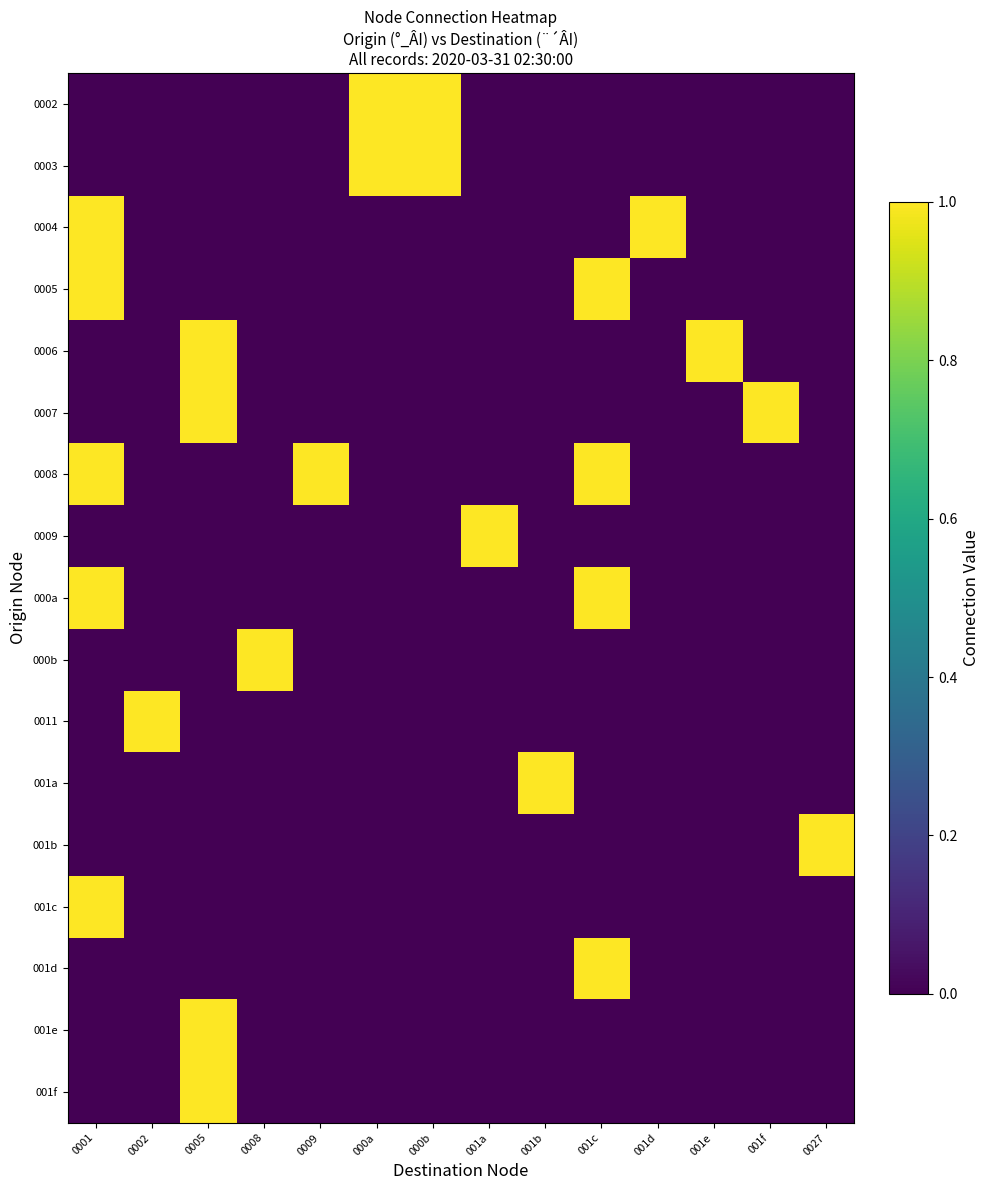

Reading left to right, what are all the values shown in this chart?

0002: 0001=0	0002=0	0005=0	0008=0	0009=0	000a=1	000b=1	001a=0	001b=0	001c=0	001d=0	001e=0	001f=0	0027=0
0003: 0001=0	0002=0	0005=0	0008=0	0009=0	000a=1	000b=1	001a=0	001b=0	001c=0	001d=0	001e=0	001f=0	0027=0
0004: 0001=1	0002=0	0005=0	0008=0	0009=0	000a=0	000b=0	001a=0	001b=0	001c=0	001d=1	001e=0	001f=0	0027=0
0005: 0001=1	0002=0	0005=0	0008=0	0009=0	000a=0	000b=0	001a=0	001b=0	001c=1	001d=0	001e=0	001f=0	0027=0
0006: 0001=0	0002=0	0005=1	0008=0	0009=0	000a=0	000b=0	001a=0	001b=0	001c=0	001d=0	001e=1	001f=0	0027=0
0007: 0001=0	0002=0	0005=1	0008=0	0009=0	000a=0	000b=0	001a=0	001b=0	001c=0	001d=0	001e=0	001f=1	0027=0
0008: 0001=1	0002=0	0005=0	0008=0	0009=1	000a=0	000b=0	001a=0	001b=0	001c=1	001d=0	001e=0	001f=0	0027=0
0009: 0001=0	0002=0	0005=0	0008=0	0009=0	000a=0	000b=0	001a=1	001b=0	001c=0	001d=0	001e=0	001f=0	0027=0
000a: 0001=1	0002=0	0005=0	0008=0	0009=0	000a=0	000b=0	001a=0	001b=0	001c=1	001d=0	001e=0	001f=0	0027=0
000b: 0001=0	0002=0	0005=0	0008=1	0009=0	000a=0	000b=0	001a=0	001b=0	001c=0	001d=0	001e=0	001f=0	0027=0
0011: 0001=0	0002=1	0005=0	0008=0	0009=0	000a=0	000b=0	001a=0	001b=0	001c=0	001d=0	001e=0	001f=0	0027=0
001a: 0001=0	0002=0	0005=0	0008=0	0009=0	000a=0	000b=0	001a=0	001b=1	001c=0	001d=0	001e=0	001f=0	0027=0
001b: 0001=0	0002=0	0005=0	0008=0	0009=0	000a=0	000b=0	001a=0	001b=0	001c=0	001d=0	001e=0	001f=0	0027=1
001c: 0001=1	0002=0	0005=0	0008=0	0009=0	000a=0	000b=0	001a=0	001b=0	001c=0	001d=0	001e=0	001f=0	0027=0
001d: 0001=0	0002=0	0005=0	0008=0	0009=0	000a=0	000b=0	001a=0	001b=0	001c=1	001d=0	001e=0	001f=0	0027=0
001e: 0001=0	0002=0	0005=1	0008=0	0009=0	000a=0	000b=0	001a=0	001b=0	001c=0	001d=0	001e=0	001f=0	0027=0
001f: 0001=0	0002=0	0005=1	0008=0	0009=0	000a=0	000b=0	001a=0	001b=0	001c=0	001d=0	001e=0	001f=0	0027=0